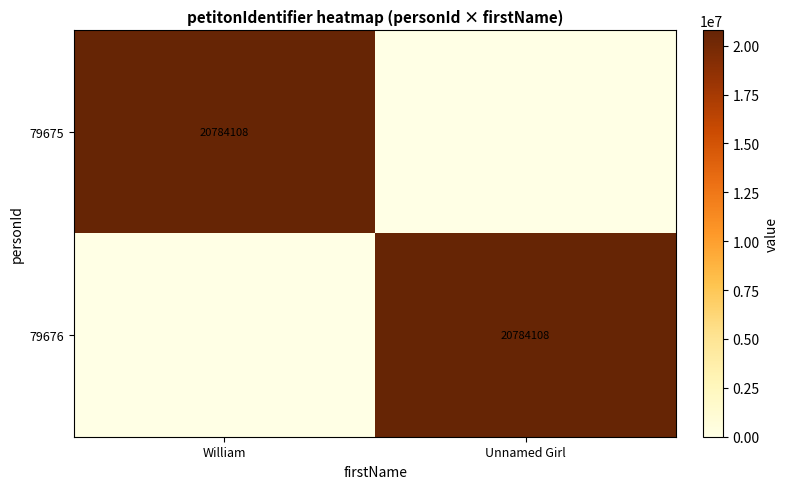

True or false: 79675 has a value of 20784108 at William.

True